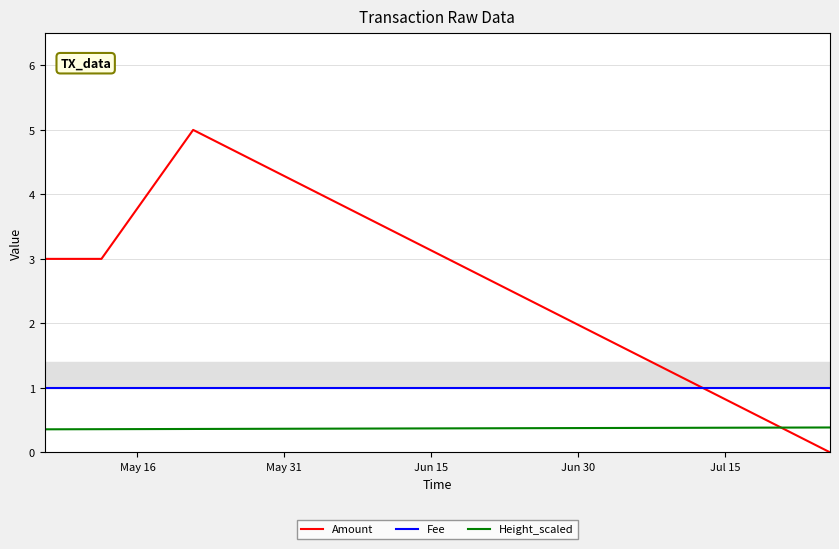

True or false: Height_scaled and Amount intersect in this chart.

True